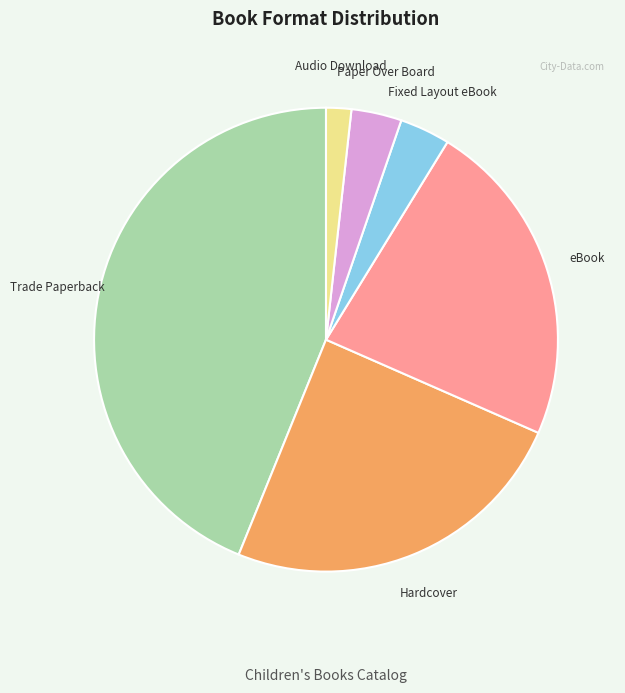

Is Audio Download the majority of the pie?

No